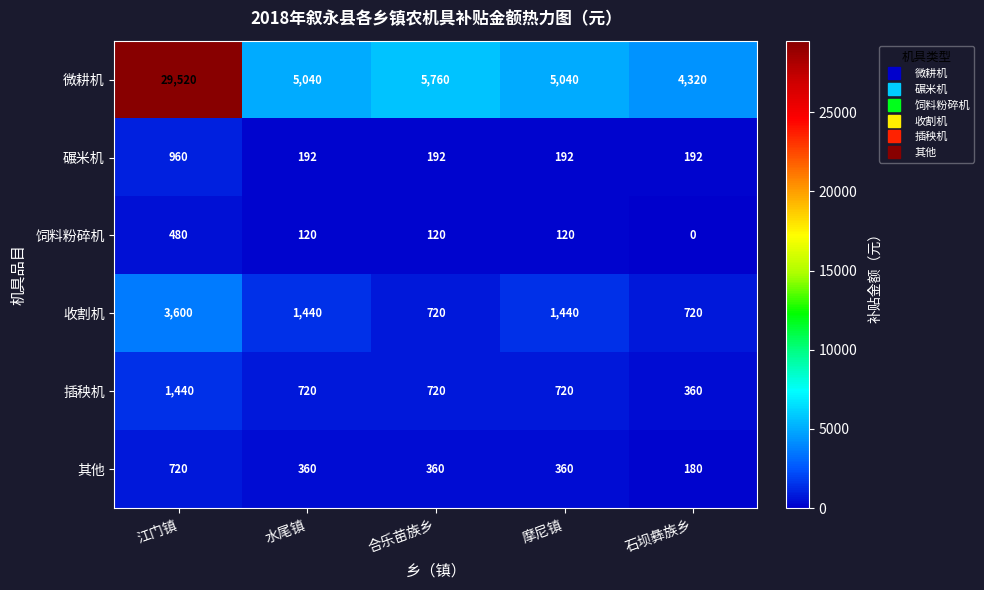

Reading right to left, transcribe all the data shown in this chart.

微耕机: 石坝彝族乡=4320	摩尼镇=5040	合乐苗族乡=5760	水尾镇=5040	江门镇=29520
碾米机: 石坝彝族乡=192	摩尼镇=192	合乐苗族乡=192	水尾镇=192	江门镇=960
饲料粉碎机: 石坝彝族乡=0	摩尼镇=120	合乐苗族乡=120	水尾镇=120	江门镇=480
收割机: 石坝彝族乡=720	摩尼镇=1440	合乐苗族乡=720	水尾镇=1440	江门镇=3600
插秧机: 石坝彝族乡=360	摩尼镇=720	合乐苗族乡=720	水尾镇=720	江门镇=1440
其他: 石坝彝族乡=180	摩尼镇=360	合乐苗族乡=360	水尾镇=360	江门镇=720